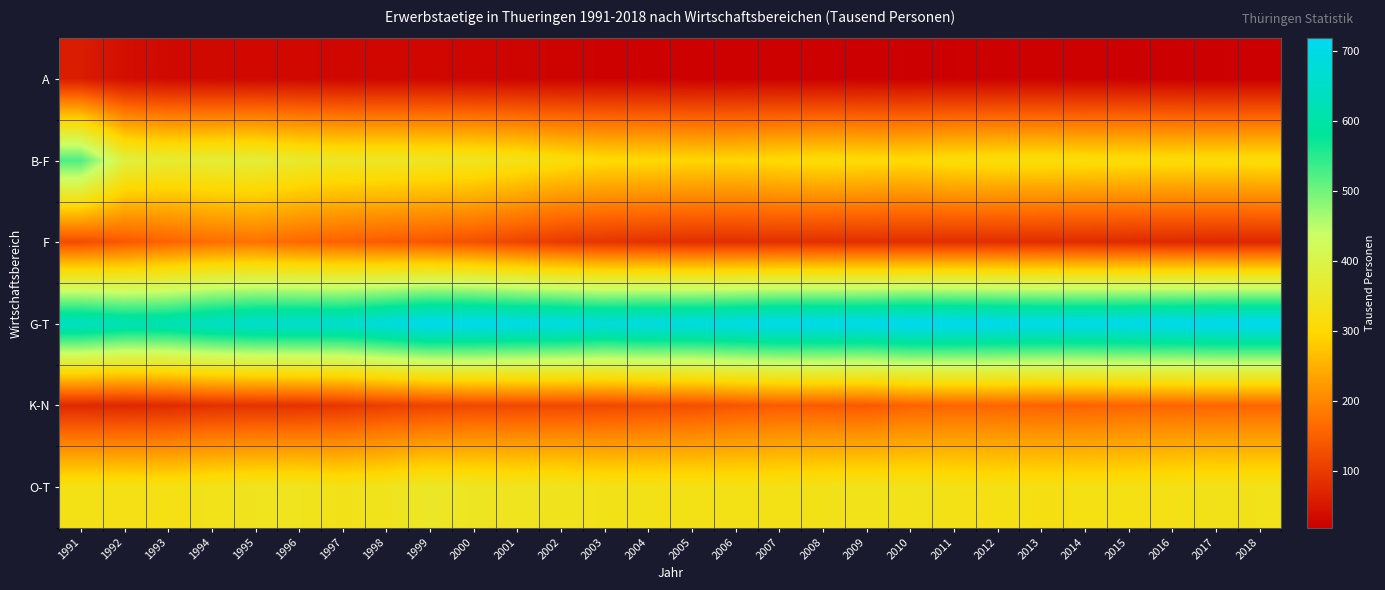

Reading left to right, extract all data points from this chart.

A: 1991=58.6	1992=40.5	1993=33.3	1994=32.4	1995=31.3	1996=30.9	1997=30.5	1998=29.5	1999=30.2	2000=28.4	2001=26.1	2002=24.8	2003=23.6	2004=23.1	2005=21.5	2006=21.2	2007=21.5	2008=21.4	2009=20.7	2010=20.4	2011=21.1	2012=22.6	2013=22.6	2014=21.6	2015=20.6	2016=19.7	2017=18.5	2018=18.4
B-F: 1991=525.0	1992=384.4	1993=367.3	1994=372.4	1995=375.3	1996=359.7	1997=349.2	1998=350.0	1999=346.1	2000=341.6	2001=330.7	2002=314.8	2003=305.3	2004=302.4	2005=296.8	2006=296.7	2007=305.4	2008=311.4	2009=307.6	2010=305.7	2011=313.6	2012=316.6	2013=316.2	2014=314.6	2015=312.7	2016=310.9	2017=311.5	2018=313.5
F: 1991=126.1	1992=142.3	1993=156.0	1994=168.5	1995=174.6	1996=162.2	1997=153.6	1998=146.0	1999=140.2	2000=130.4	2001=114.9	2002=100.7	2003=93.3	2004=88.8	2005=85.0	2006=84.9	2007=86.8	2008=85.7	2009=85.0	2010=83.6	2011=83.5	2012=83.2	2013=81.8	2014=80.1	2015=78.1	2016=76.7	2017=75.1	2018=75.0
G-T: 1991=644.0	1992=621.8	1993=623.5	1994=647.1	1995=659.3	1996=662.6	1997=662.9	1998=686.5	1999=711.1	2000=710.2	2001=701.0	2002=696.2	2003=683.3	2004=692.5	2005=691.1	2006=699.3	2007=708.0	2008=709.0	2009=708.2	2010=718.6	2011=714.6	2012=710.6	2013=705.6	2014=704.9	2015=707.6	2016=710.7	2017=715.3	2018=716.0
K-N: 1991=76.1	1992=74.6	1993=78.6	1994=87.2	1995=89.1	1996=89.9	1997=96.2	1998=106.4	1999=113.5	2000=119.3	2001=120.7	2002=120.6	2003=120.4	2004=126.1	2005=129.3	2006=138.9	2007=146.8	2008=146.6	2009=143.7	2010=155.8	2011=158.9	2012=159.0	2013=155.4	2014=155.2	2015=158.7	2016=157.8	2017=159.0	2018=158.4
O-T: 1991=329.2	1992=328.7	1993=325.6	1994=334.3	1995=339.8	1996=340.5	1997=331.5	1998=338.3	1999=352.0	2000=345.8	2001=340.6	2002=338.7	2003=331.6	2004=330.3	2005=329.2	2006=328.9	2007=329.1	2008=331.5	2009=334.9	2010=335.4	2011=329.2	2012=325.9	2013=324.5	2014=324.9	2015=325.4	2016=328.6	2017=332.4	2018=333.0